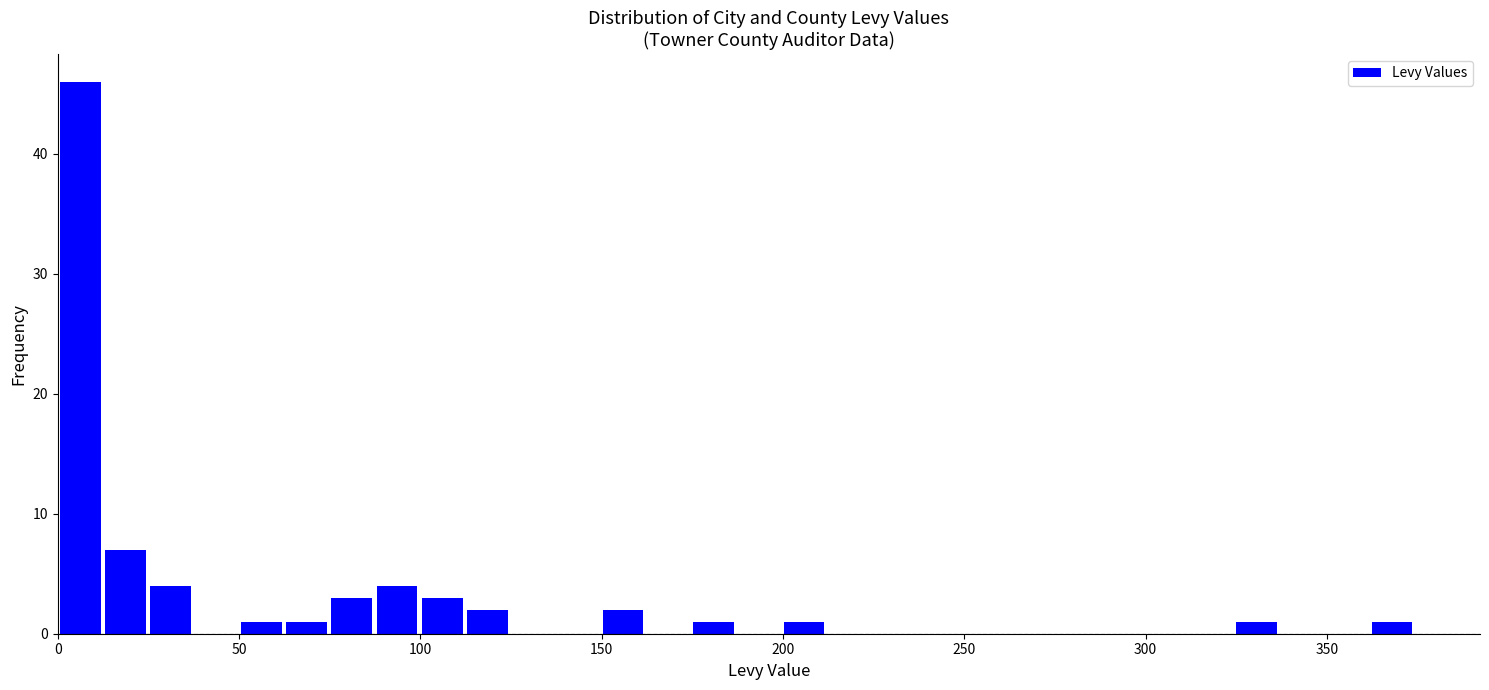

Around what value on the x-axis is the tallest bar? Give the approximate position of its centre, as read against the axis.

5